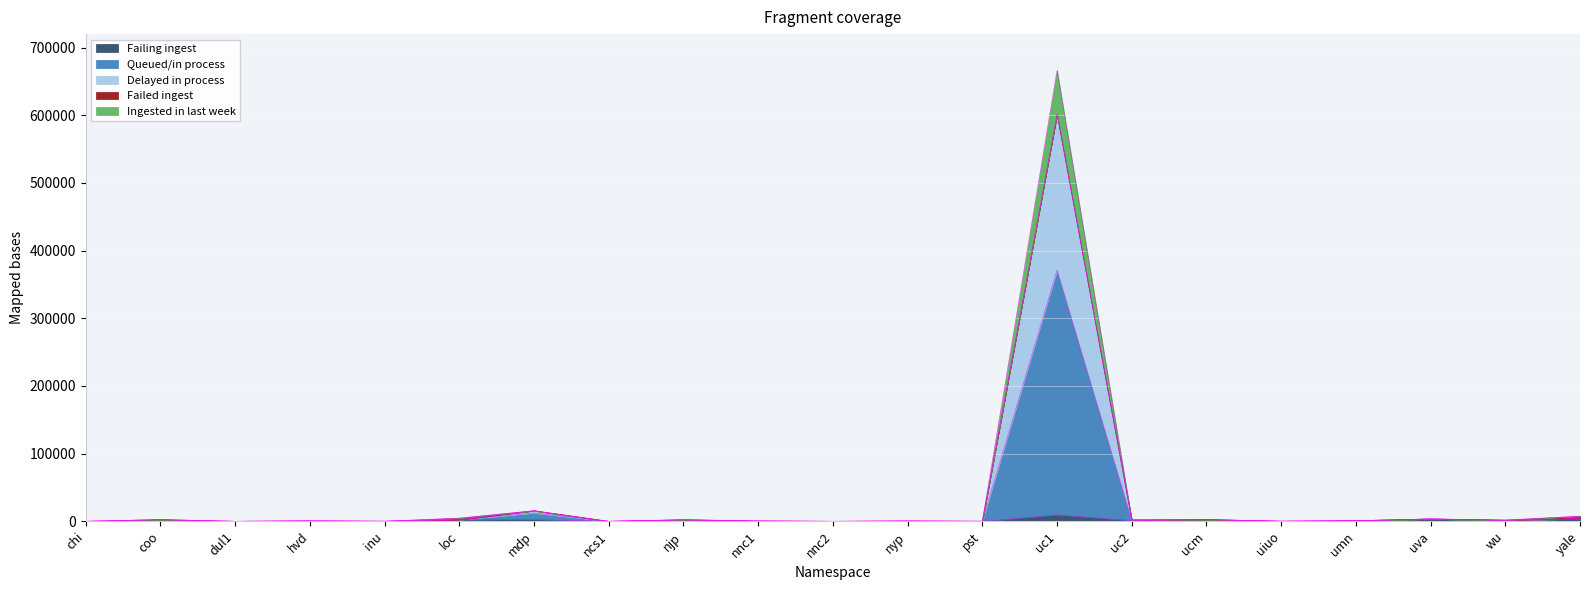

At which category is the sum across all series the highest?

uc1